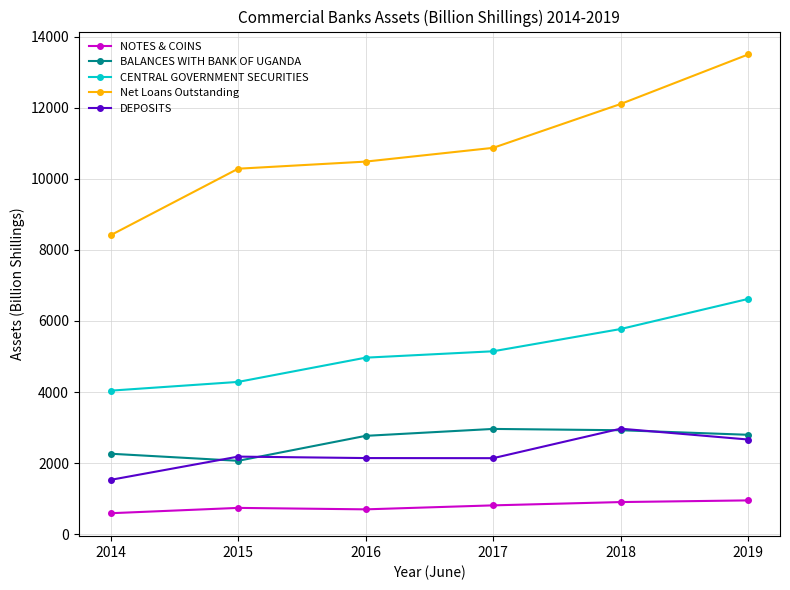

What are all the series names shown in the legend?

NOTES & COINS, BALANCES WITH BANK OF UGANDA, CENTRAL GOVERNMENT SECURITIES, Net Loans Outstanding, DEPOSITS